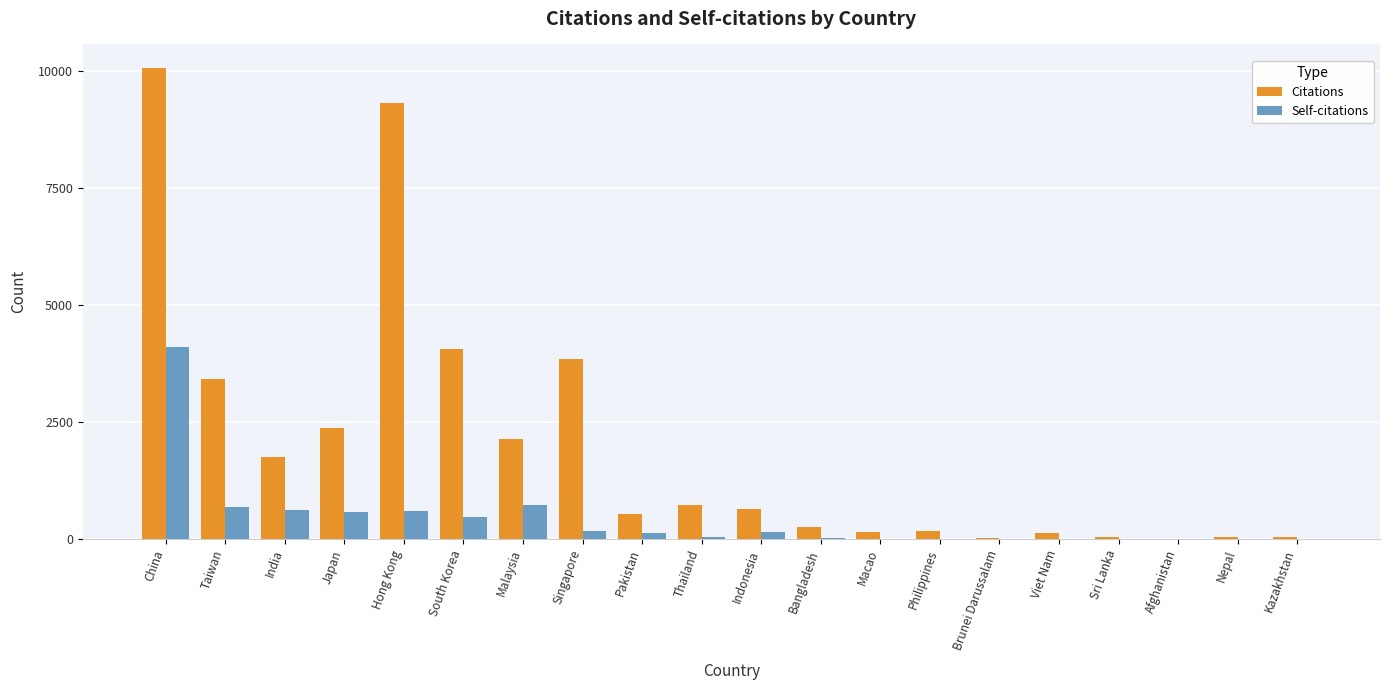

How many categories are shown in the chart?

20